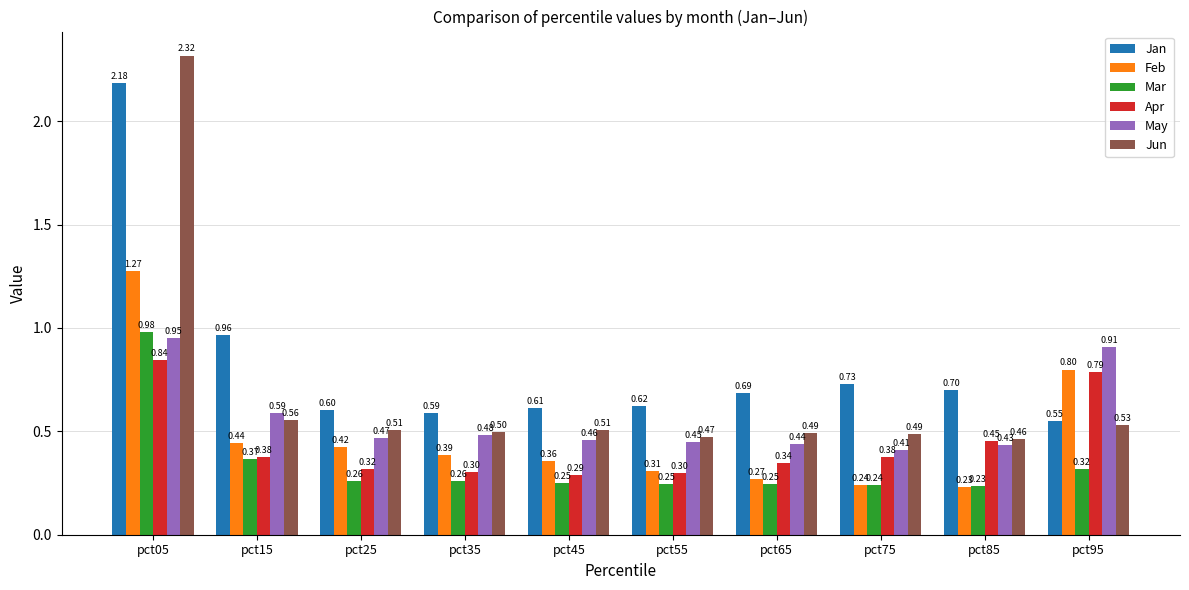

Rank the series by their maximum value, from highest to lowest.

Jun, Jan, Feb, Mar, May, Apr